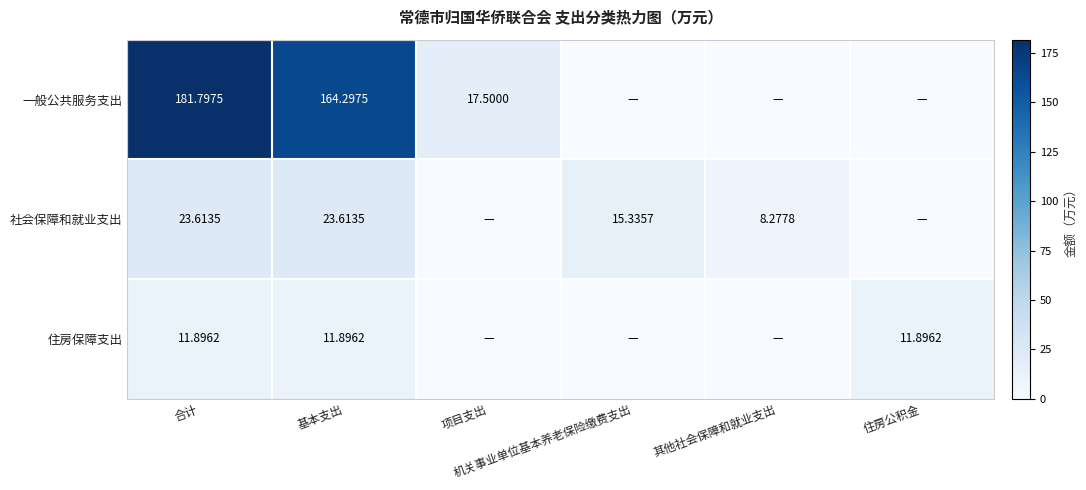

Which has a higher value, 机关事业单位基本养老保险缴费支出 or 基本支出?

基本支出